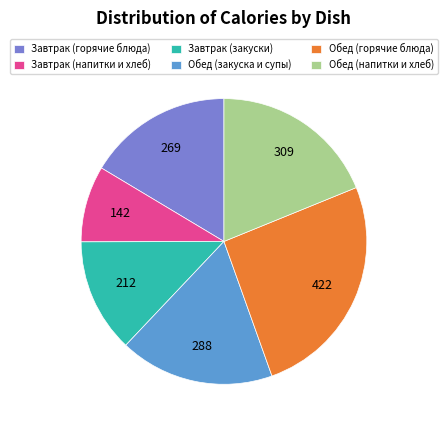

Does Обед (закуска и супы) represent more than half of the total?

No